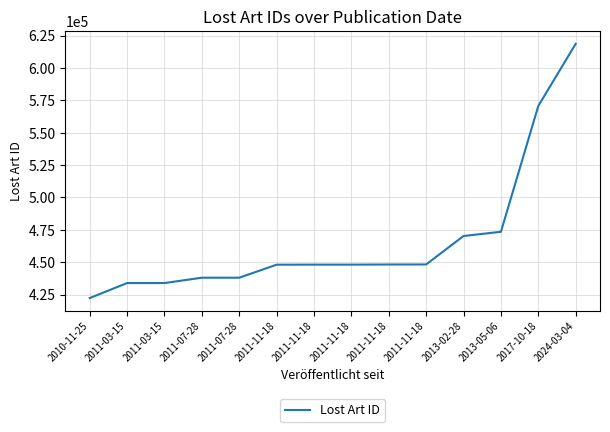

What is the label of the 1st point from the right?

2024-03-04